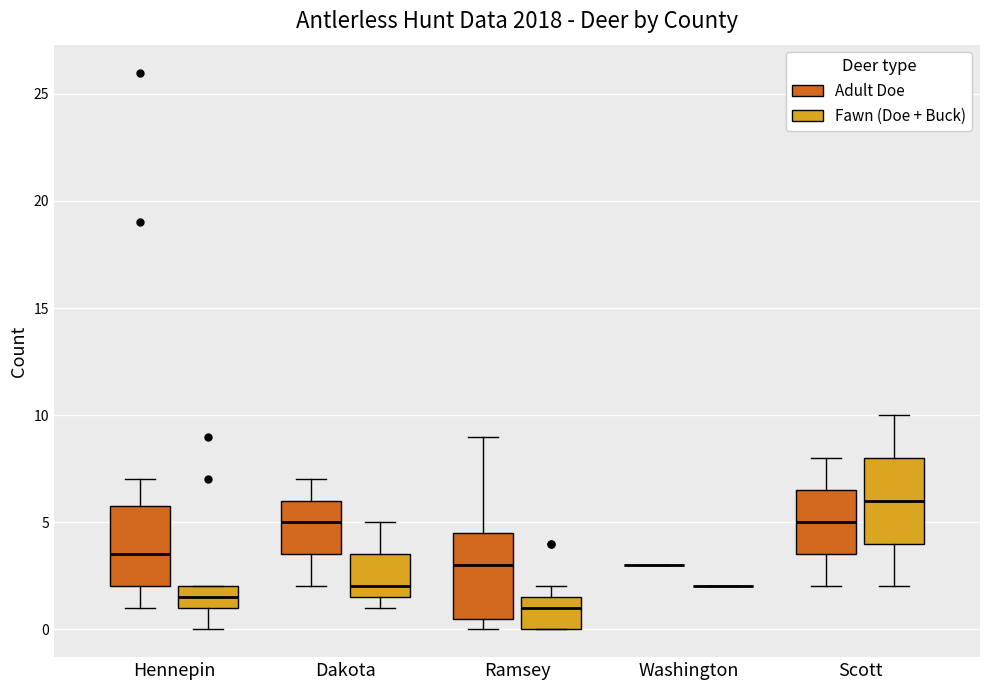

Reading left to right, read every box against the y-axis: the position of its median line, the range the box covers, and the ends of its whiskers. The values are not printed on the chart, so give them approximately, as read against the axis.

Hennepin (Adult Doe): median 3.5, box 2.0 to 6.0, whiskers 1.0 to 7.0
Hennepin (Fawn (Doe + Buck)): median 1.5, box 1.0 to 2.0, whiskers 0.0 to 2.0
Dakota (Adult Doe): median 5.0, box 3.5 to 6.0, whiskers 2.0 to 7.0
Dakota (Fawn (Doe + Buck)): median 2.0, box 1.5 to 3.5, whiskers 1.0 to 5.0
Ramsey (Adult Doe): median 3.0, box 0.5 to 4.5, whiskers 0.0 to 9.0
Ramsey (Fawn (Doe + Buck)): median 1.0, box 0.0 to 1.5, whiskers 0.0 to 2.0
Washington (Adult Doe): box collapsed to a line at 3.0, whiskers 3.0 to 3.0
Washington (Fawn (Doe + Buck)): box collapsed to a line at 2.0, whiskers 2.0 to 2.0
Scott (Adult Doe): median 5.0, box 3.5 to 6.5, whiskers 2.0 to 8.0
Scott (Fawn (Doe + Buck)): median 6.0, box 4.0 to 8.0, whiskers 2.0 to 10.0